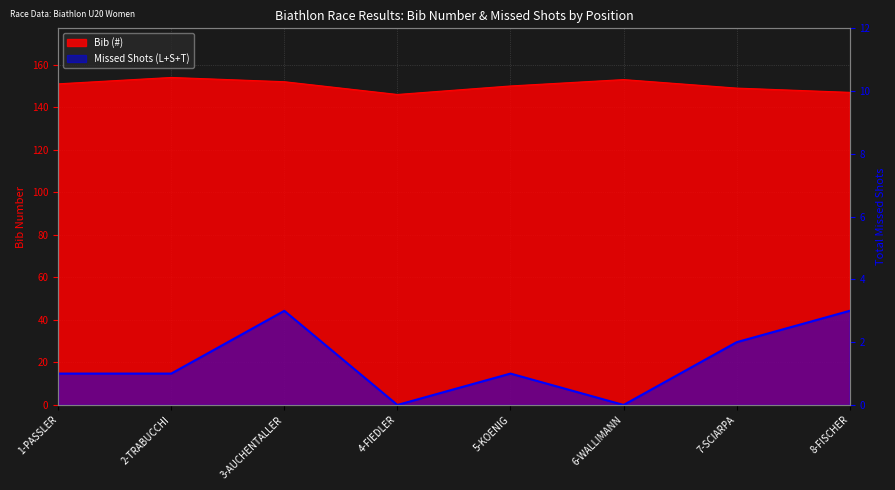

At which label does Missed (L+S+T) first exceed 1?

3-AUCHENTALLER